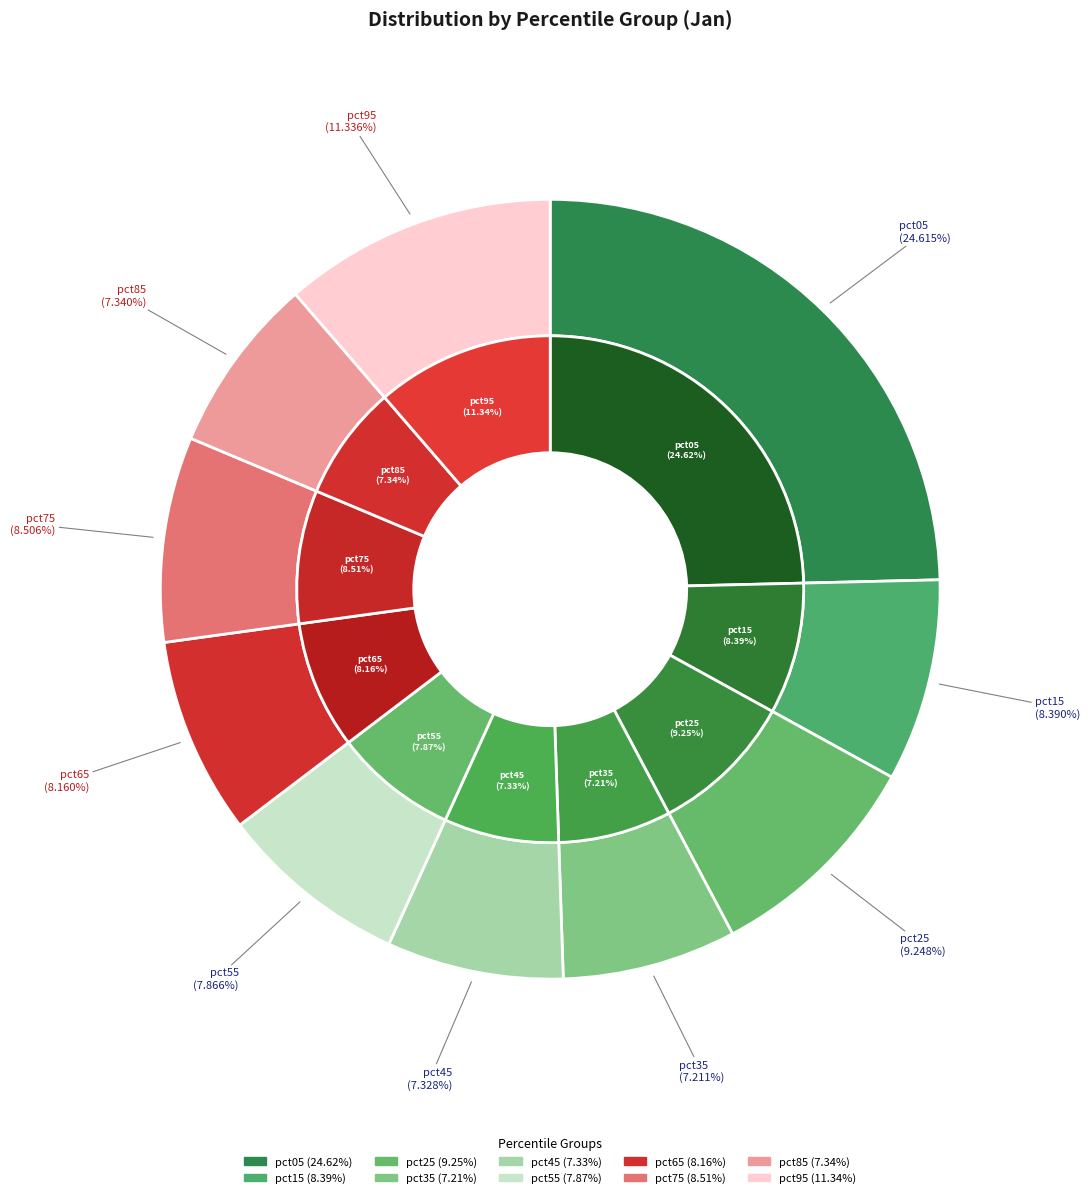

The pct85 slice represents 7% of the pie. True or false?

True